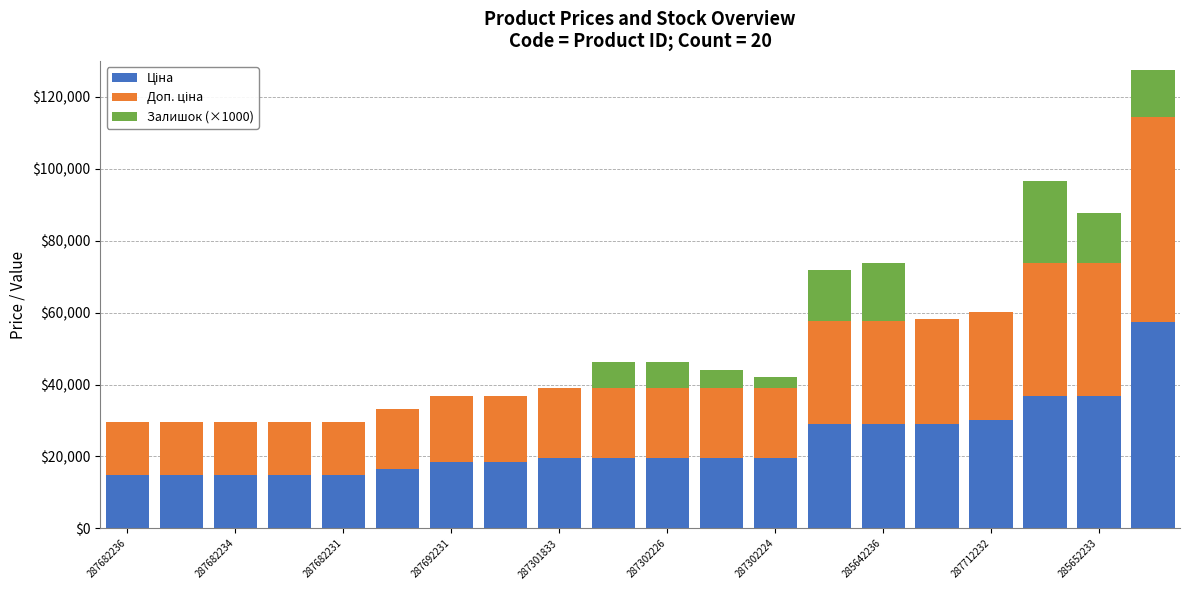

How many distinct data groups are displayed?

3